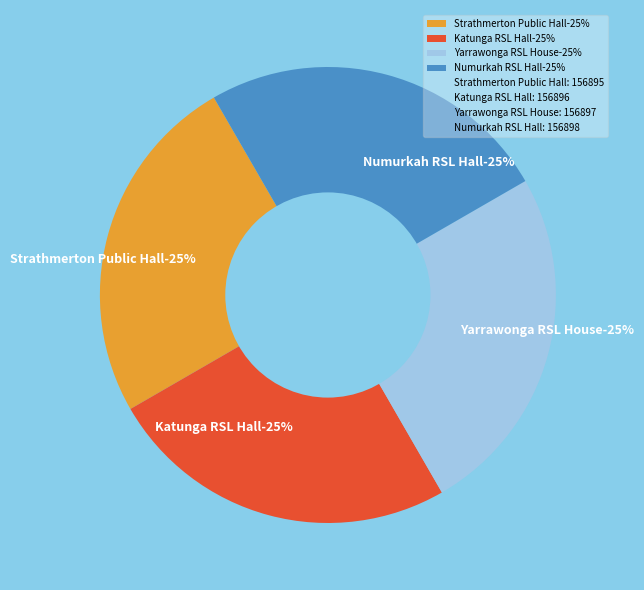

Which category has the biggest portion of the pie?

Numurkah RSL Hall